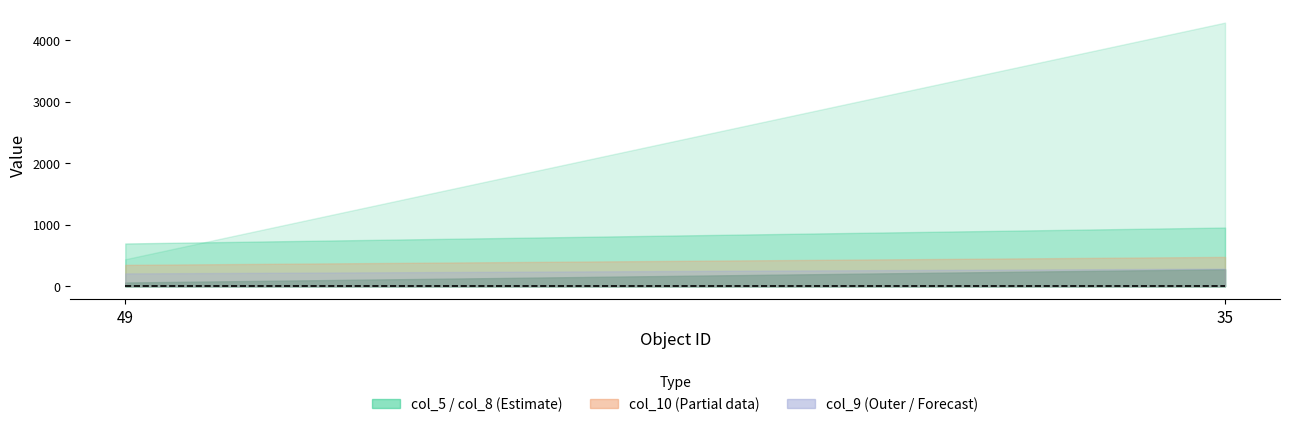

At how many categories does at least one series exceed 884?

1